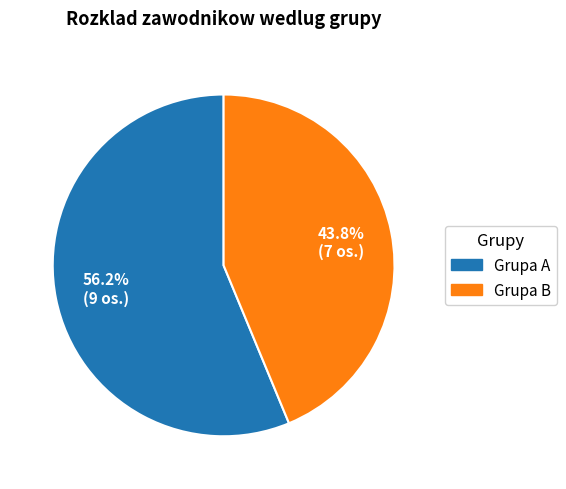

Rank the categories by value from lowest to highest.

Grupa B, Grupa A